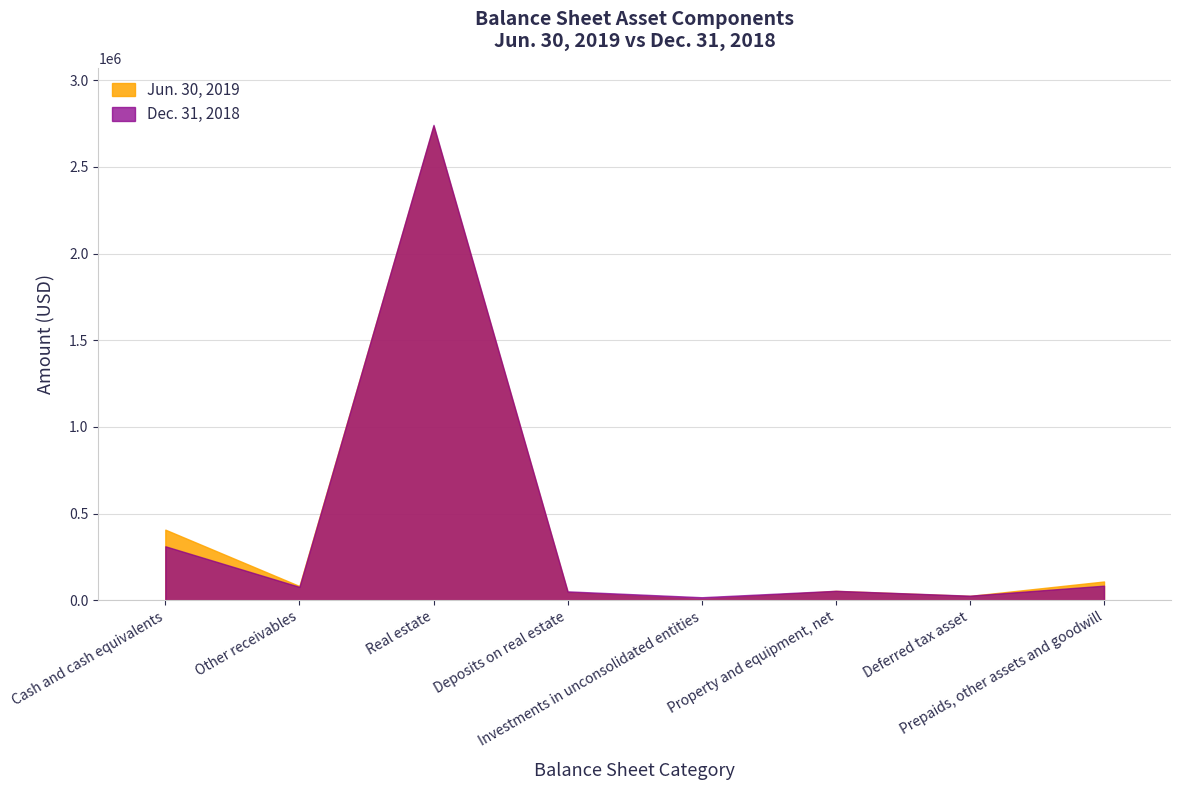

Reading left to right, extract all data points from this chart.

Jun. 30, 2019: Cash and cash equivalents=407427	Other receivables=82057	Real estate=2735883	Deposits on real estate=46320	Investments in unconsolidated entities=7555	Property and equipment, net=54157	Deferred tax asset=25170	Prepaids, other assets and goodwill=108307
Dec. 31, 2018: Cash and cash equivalents=311466	Other receivables=77285	Real estate=2742621	Deposits on real estate=51410	Investments in unconsolidated entities=17480	Property and equipment, net=54596	Deferred tax asset=26465	Prepaids, other assets and goodwill=84156